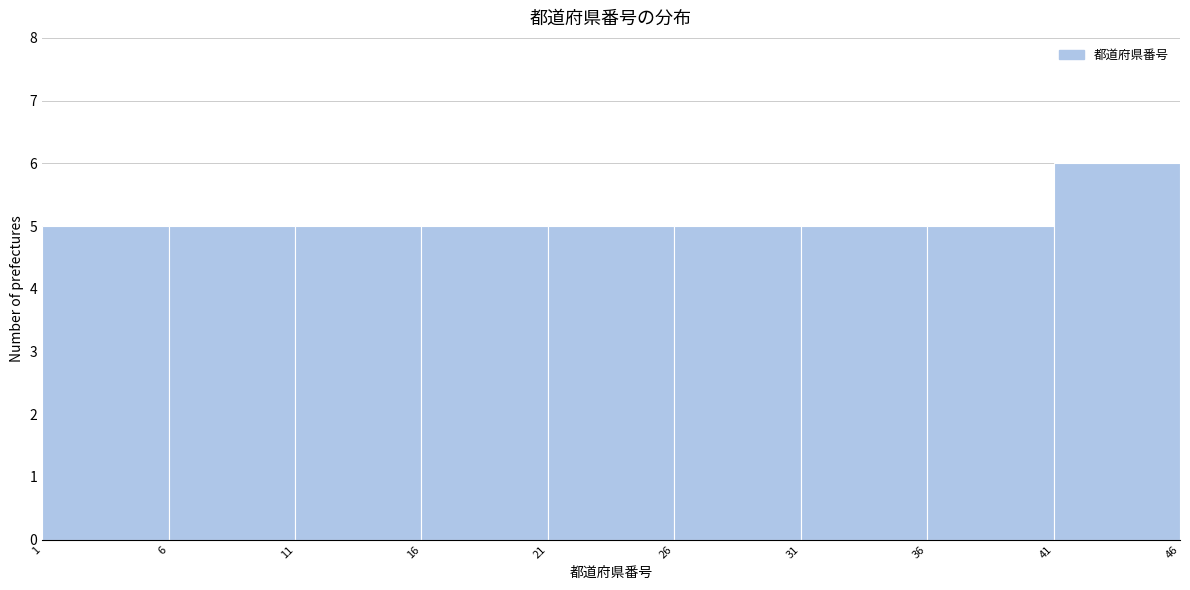

Over which range of the x-axis is the bar tallest?

41 to 46